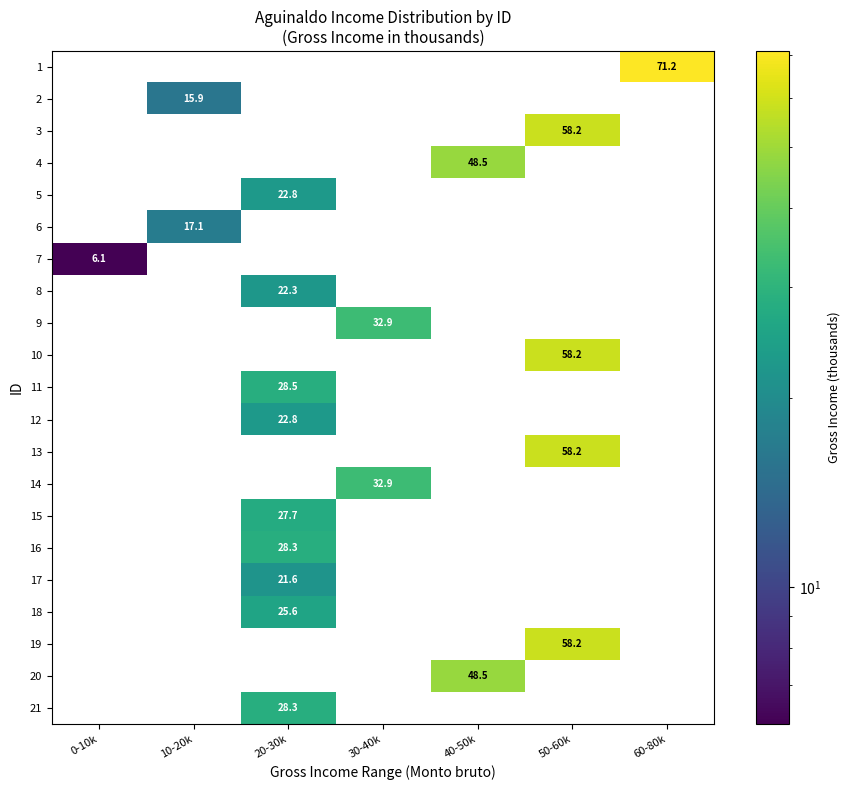

Which has a higher value, 40-50k or 60-80k?

60-80k